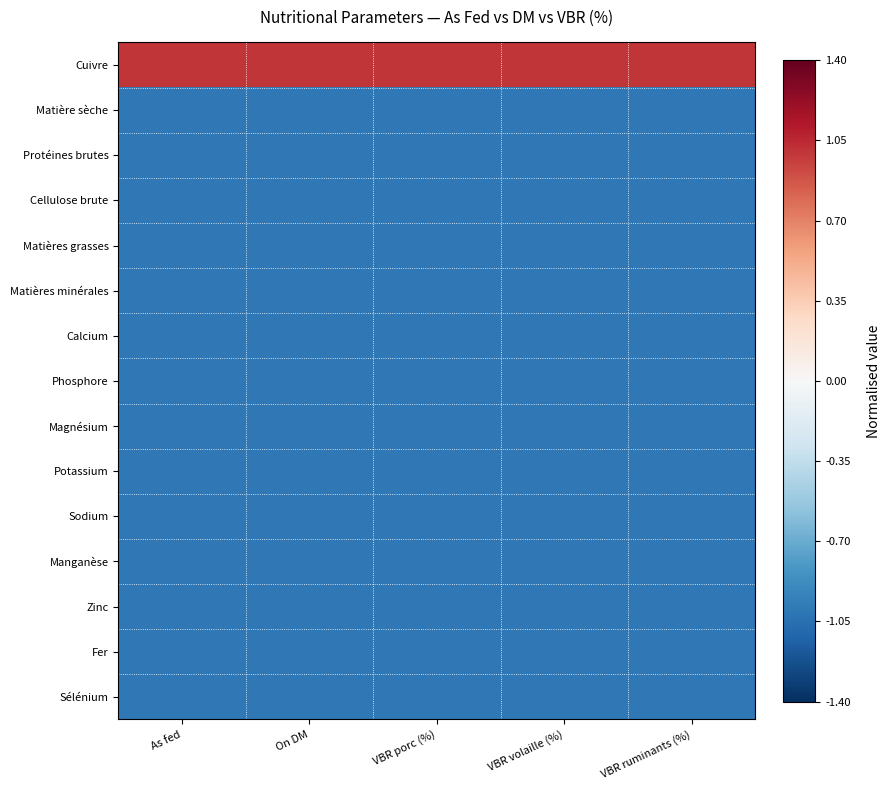

Reading left to right, extract all data points from this chart.

Cuivre: As fed=1.0	On DM=1.0	VBR porc (%)=1.0	VBR volaille (%)=1.0	VBR ruminants (%)=1.0
Matière sèche: As fed=-1.0	On DM=-1.0	VBR porc (%)=-1.0	VBR volaille (%)=-1.0	VBR ruminants (%)=-1.0
Protéines brutes: As fed=-1.0	On DM=-1.0	VBR porc (%)=-1.0	VBR volaille (%)=-1.0	VBR ruminants (%)=-1.0
Cellulose brute: As fed=-1.0	On DM=-1.0	VBR porc (%)=-1.0	VBR volaille (%)=-1.0	VBR ruminants (%)=-1.0
Matières grasses: As fed=-1.0	On DM=-1.0	VBR porc (%)=-1.0	VBR volaille (%)=-1.0	VBR ruminants (%)=-1.0
Matières minérales: As fed=-1.0	On DM=-1.0	VBR porc (%)=-1.0	VBR volaille (%)=-1.0	VBR ruminants (%)=-1.0
Calcium: As fed=-1.0	On DM=-1.0	VBR porc (%)=-1.0	VBR volaille (%)=-1.0	VBR ruminants (%)=-1.0
Phosphore: As fed=-1.0	On DM=-1.0	VBR porc (%)=-1.0	VBR volaille (%)=-1.0	VBR ruminants (%)=-1.0
Magnésium: As fed=-1.0	On DM=-1.0	VBR porc (%)=-1.0	VBR volaille (%)=-1.0	VBR ruminants (%)=-1.0
Potassium: As fed=-1.0	On DM=-1.0	VBR porc (%)=-1.0	VBR volaille (%)=-1.0	VBR ruminants (%)=-1.0
Sodium: As fed=-1.0	On DM=-1.0	VBR porc (%)=-1.0	VBR volaille (%)=-1.0	VBR ruminants (%)=-1.0
Manganèse: As fed=-1.0	On DM=-1.0	VBR porc (%)=-1.0	VBR volaille (%)=-1.0	VBR ruminants (%)=-1.0
Zinc: As fed=-1.0	On DM=-1.0	VBR porc (%)=-1.0	VBR volaille (%)=-1.0	VBR ruminants (%)=-1.0
Fer: As fed=-1.0	On DM=-1.0	VBR porc (%)=-1.0	VBR volaille (%)=-1.0	VBR ruminants (%)=-1.0
Sélénium: As fed=-1.0	On DM=-1.0	VBR porc (%)=-1.0	VBR volaille (%)=-1.0	VBR ruminants (%)=-1.0